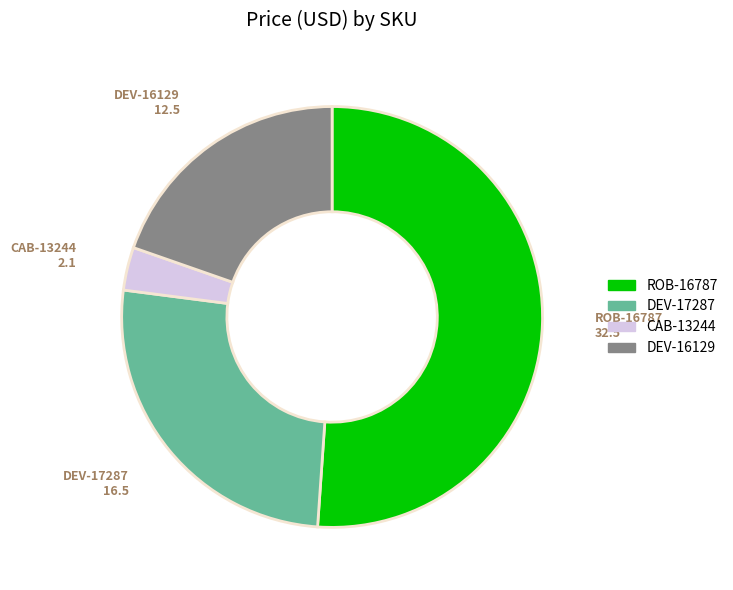

Combined, do DEV-16129 and ROB-16787 account for over 50%?

Yes